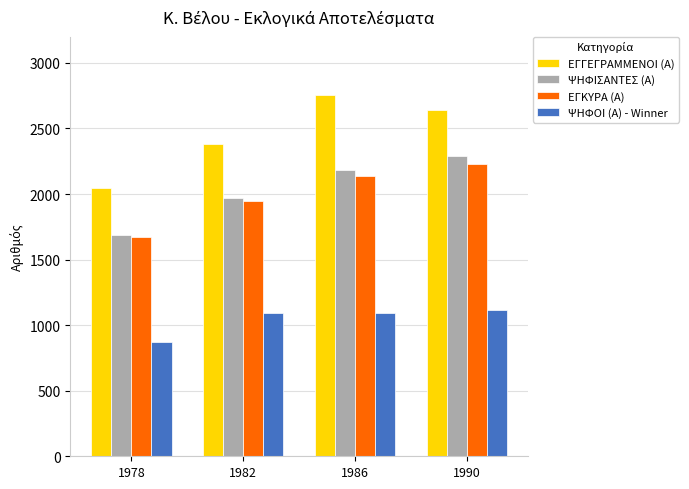

At how many categories does at least one series exceed 1556?

4